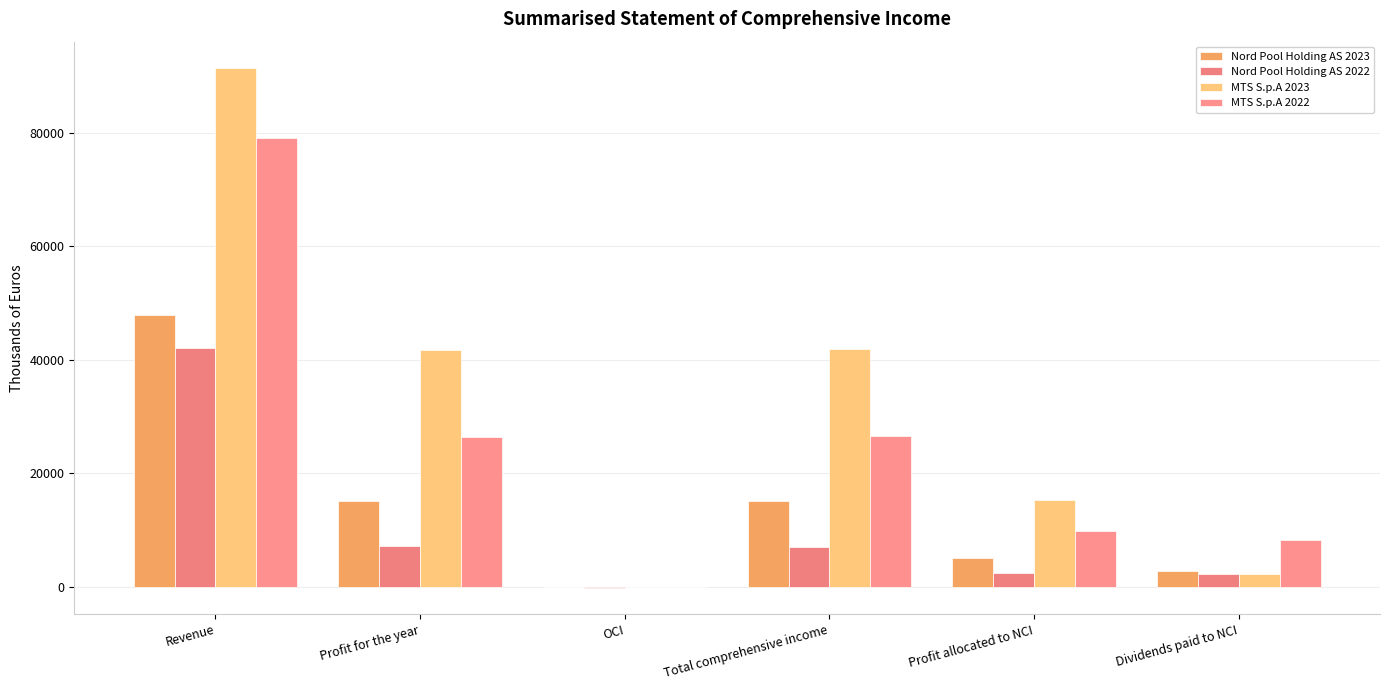

What is the label of the 2nd bar from the right?

Profit allocated to NCI